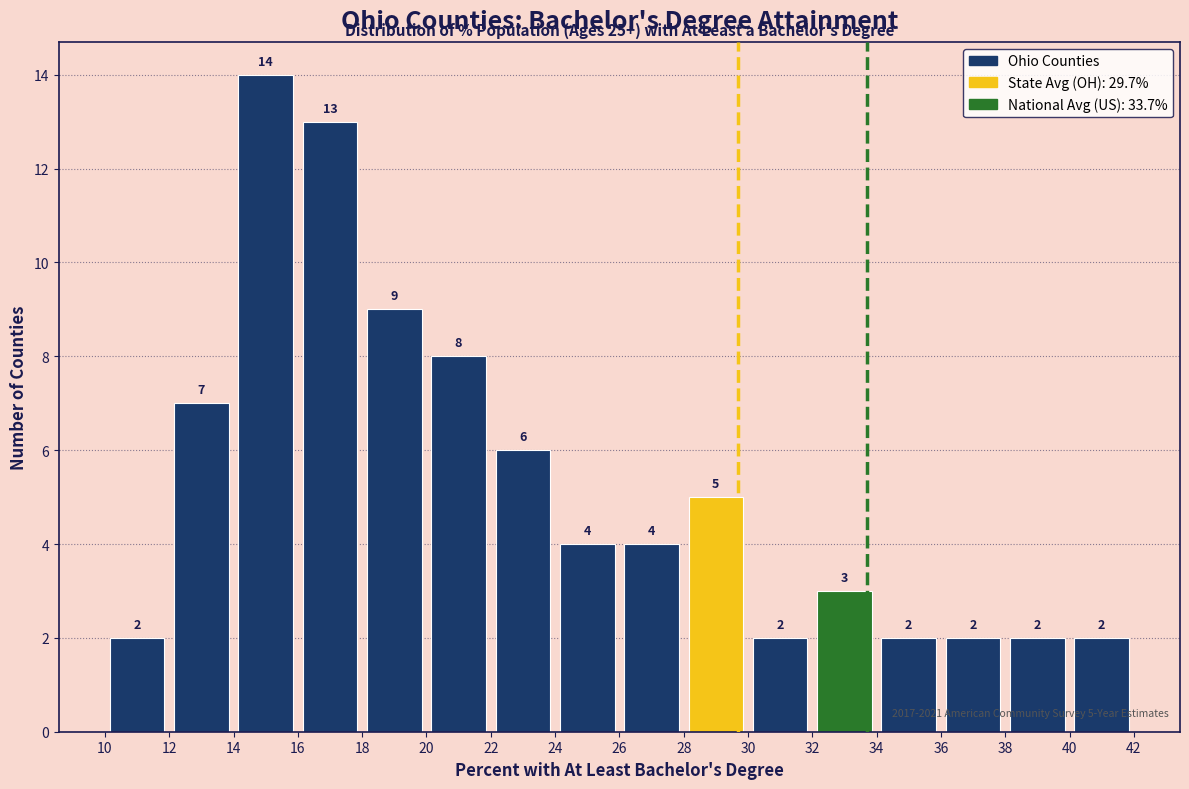

Over which range of the x-axis is the bar tallest?

14 to 16